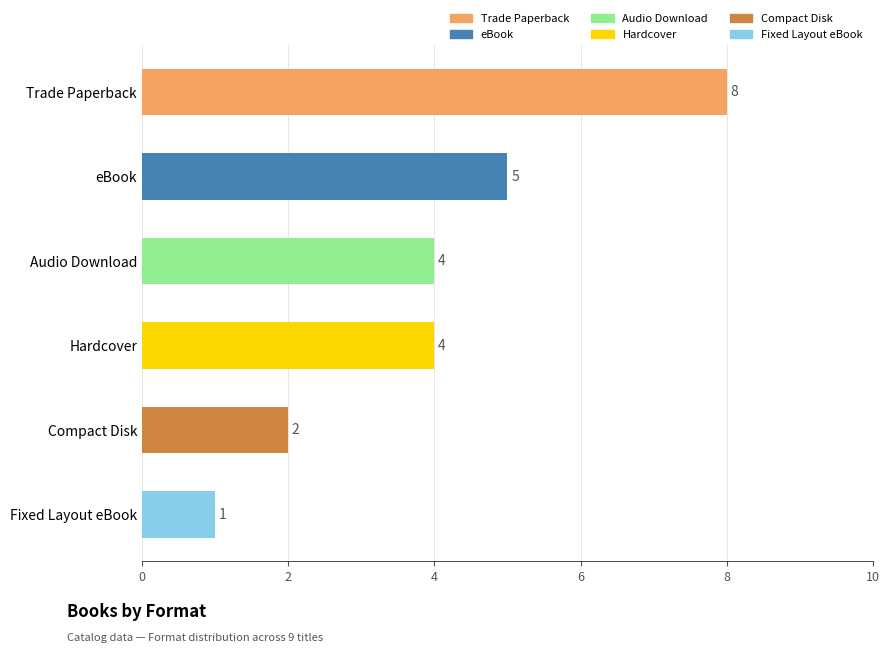

What is the greatest value displayed?

8